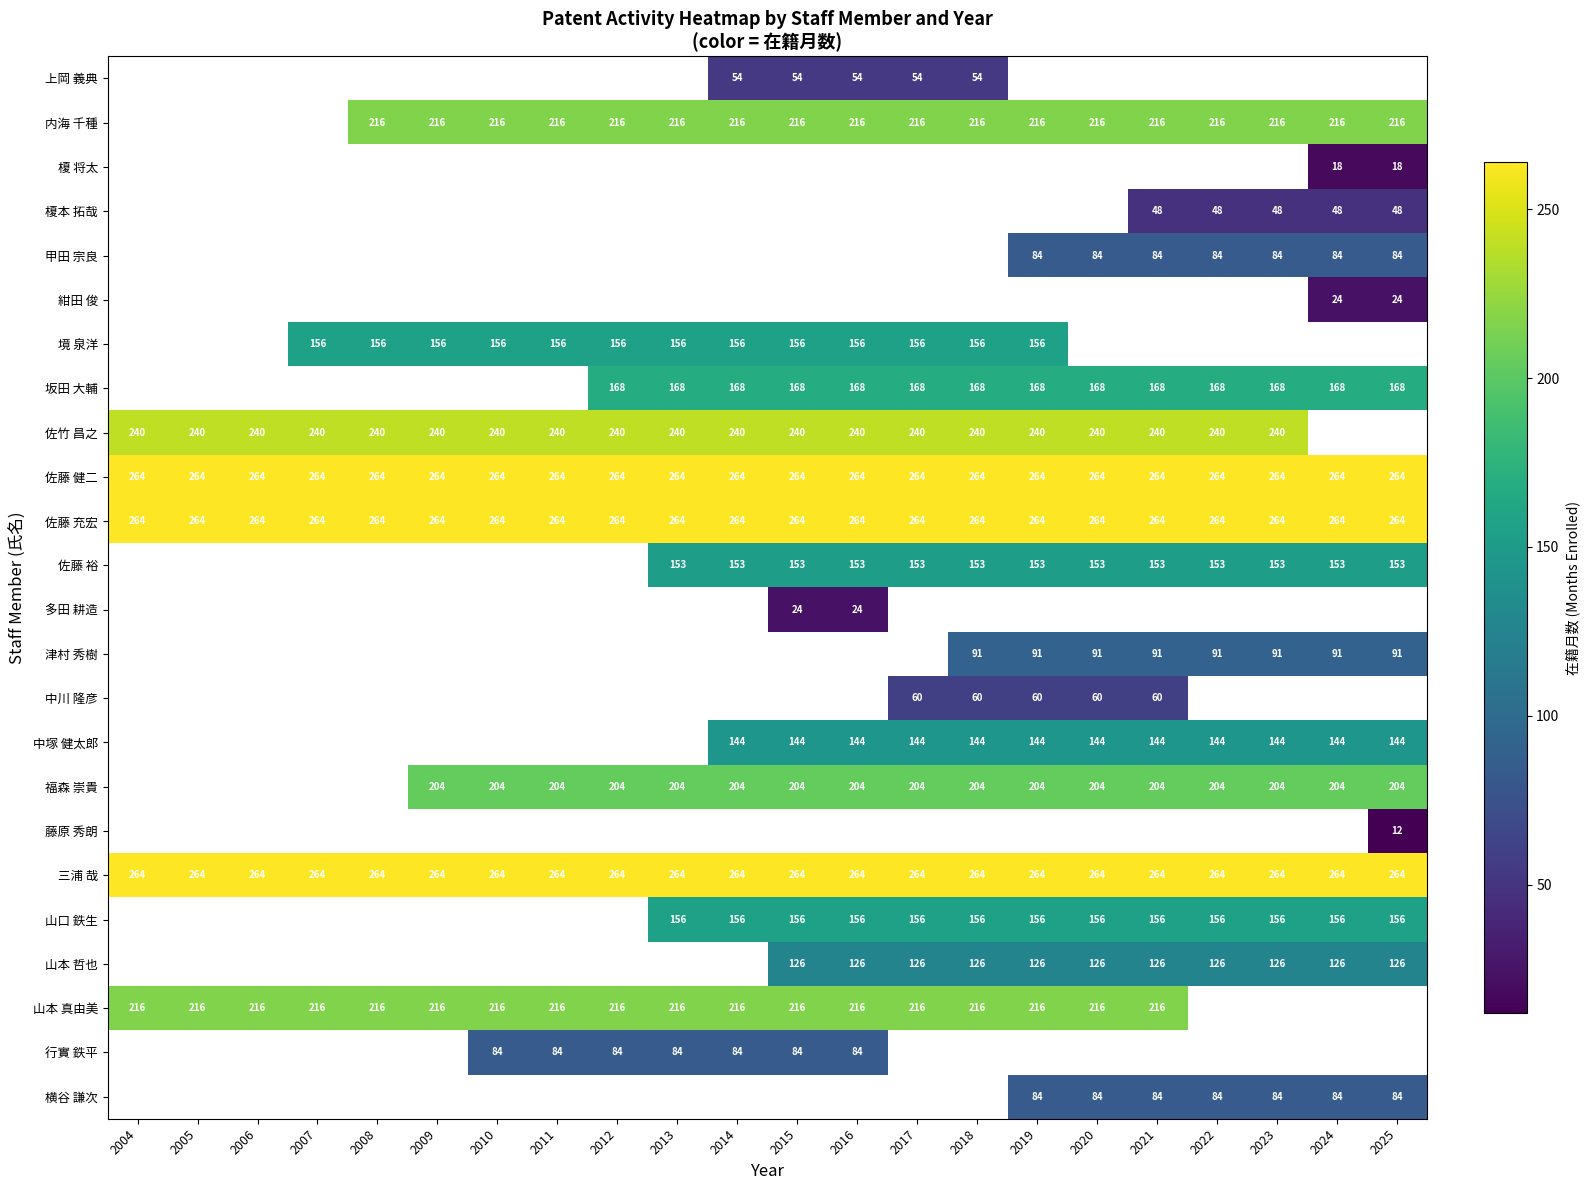

The value of 榎本 拓哉 at 2022 is 77.1. True or false?

False